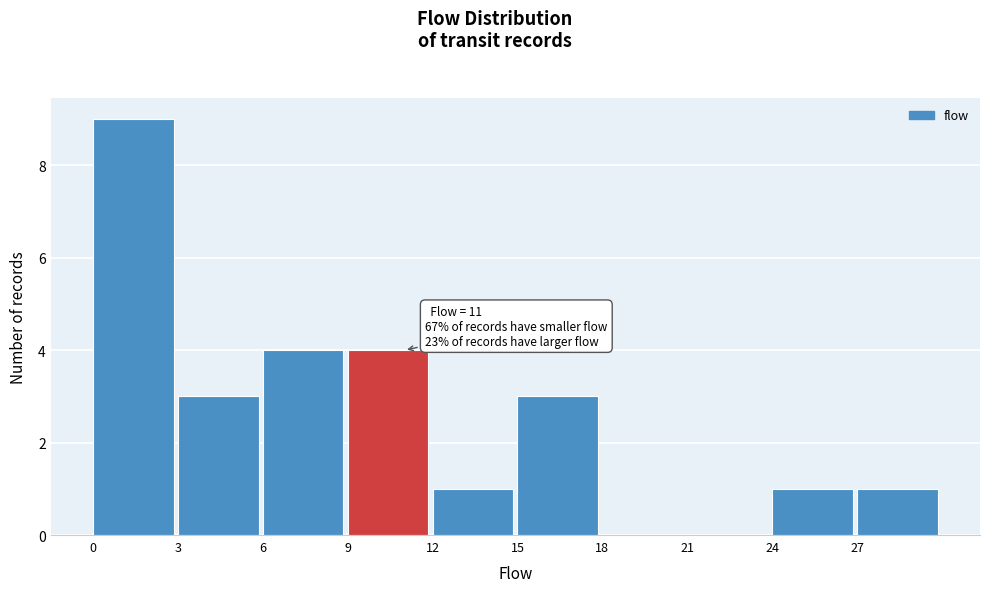

Which range on the x-axis has the tallest bar?

0 to 3